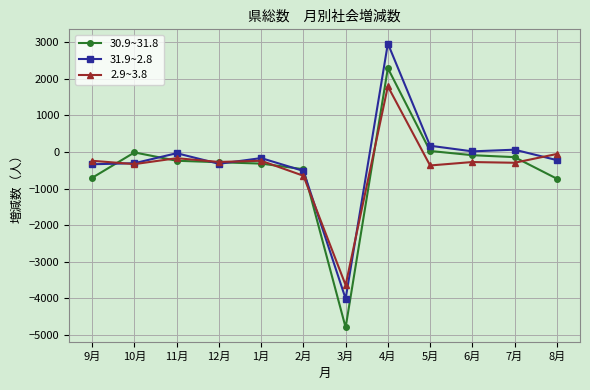

What is the total value across all series at 2月?

-1637